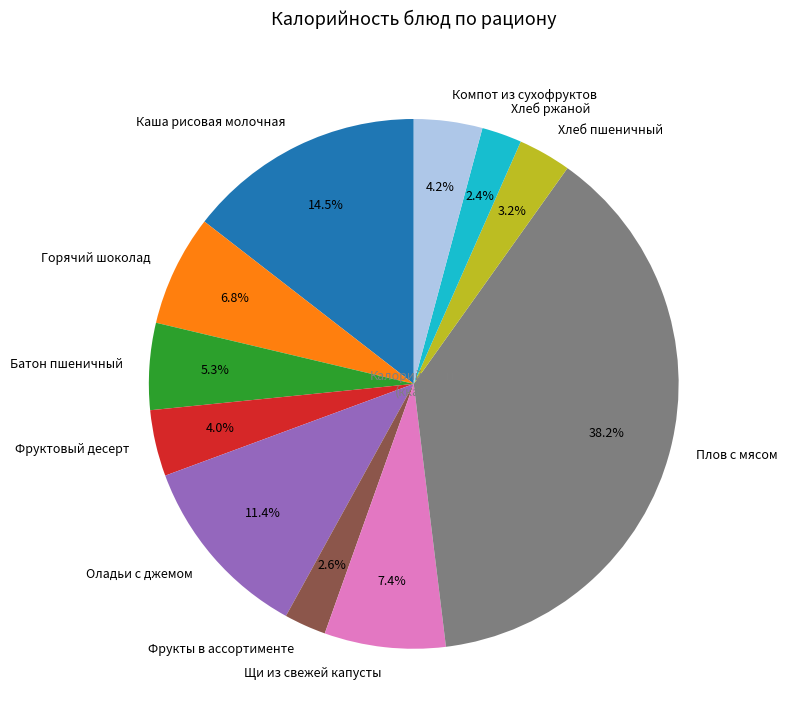

True or false: Щи из свежей капусты accounts for 1% of the total.

False